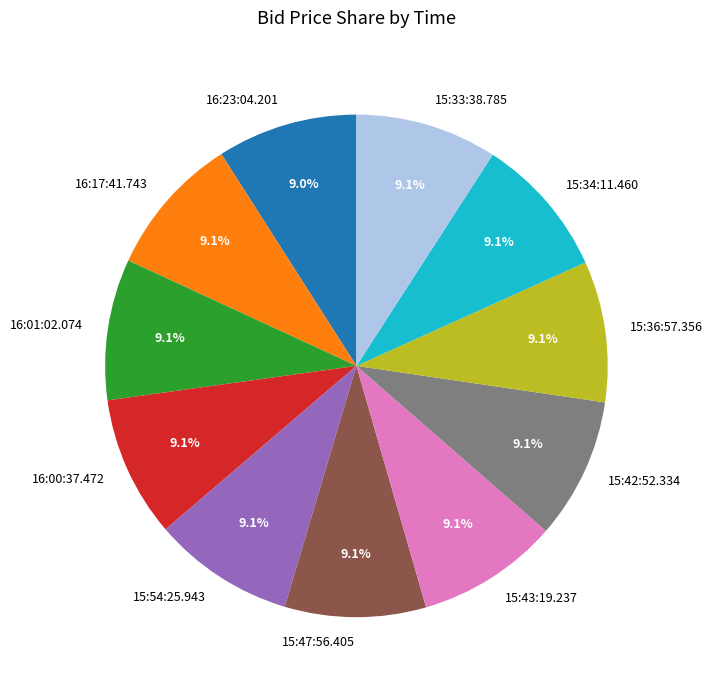

Count the number of slices in the pie.

11